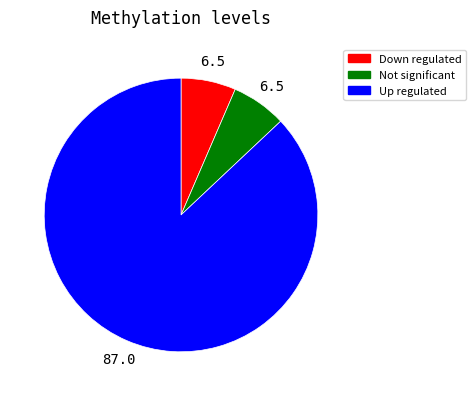

Is Not significant the majority of the pie?

No